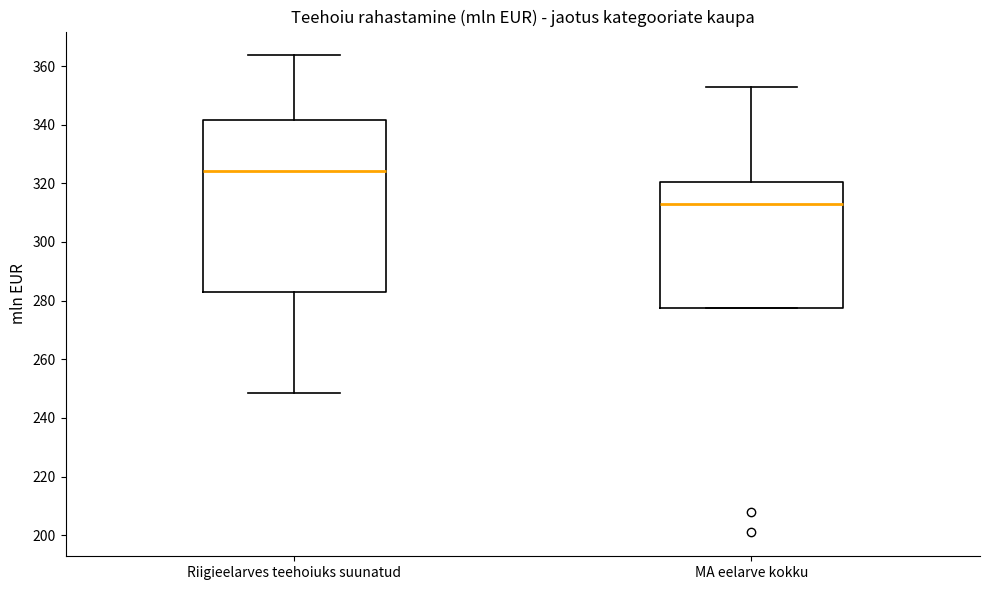

Reading left to right, transcribe this box plot: for each box, give where its median line is, the range the box spans, and where its two whiskers end, as read against the y-axis. The values are not printed on the chart, so give them approximately, as read against the axis.

Riigieelarves teehoiuks suunatud: median 324, box 282 to 342, whiskers 248 to 364
MA eelarve kokku: median 312, box 278 to 320, whiskers 278 to 352